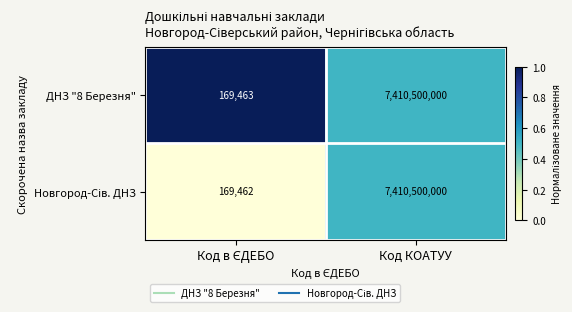

What is the difference between the maximum and minimum values in the ДНЗ "8 Березня" series?

7410330537